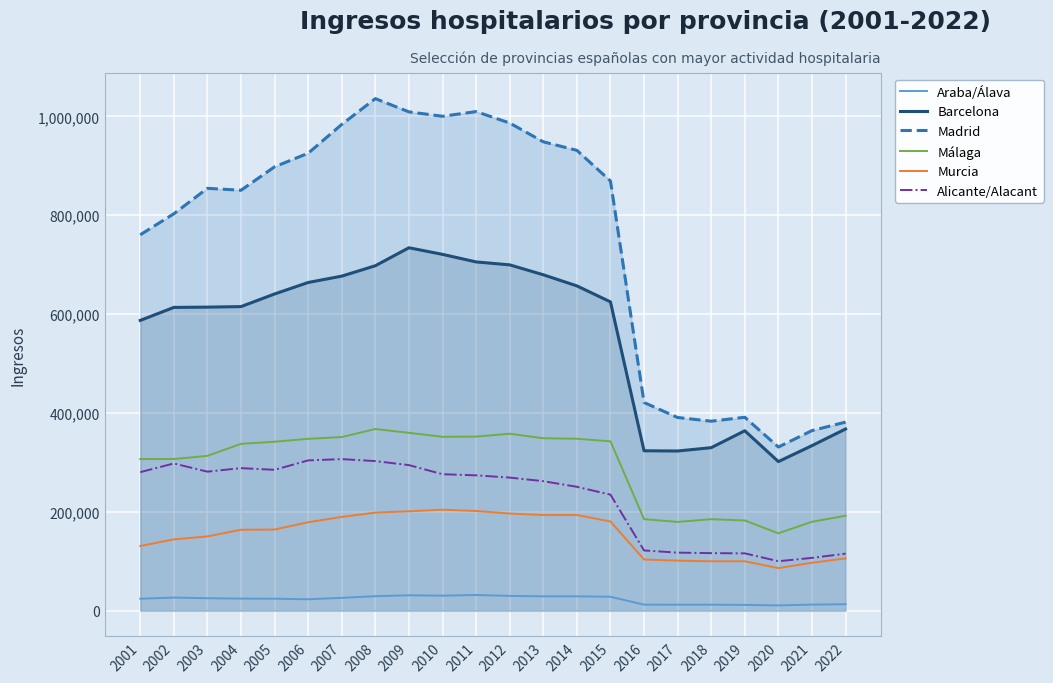

True or false: Barcelona and Araba/Álava intersect in this chart.

False